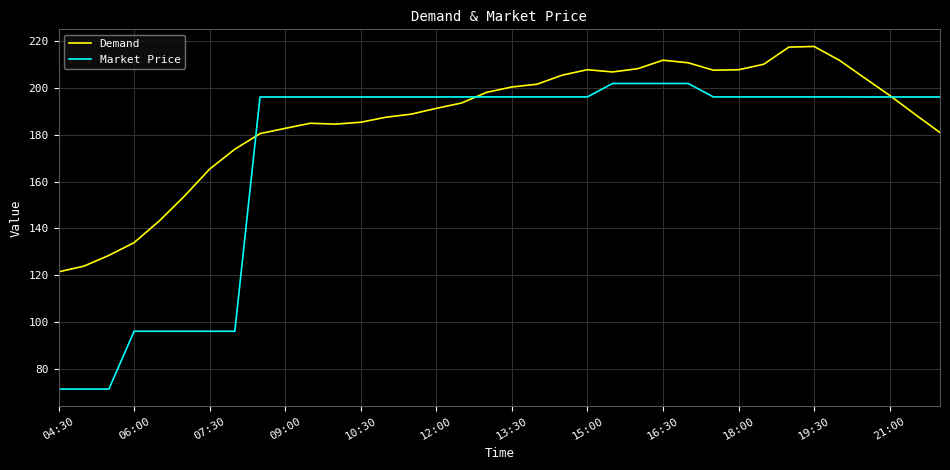

What is the highest value of the Market Price series?

201.8